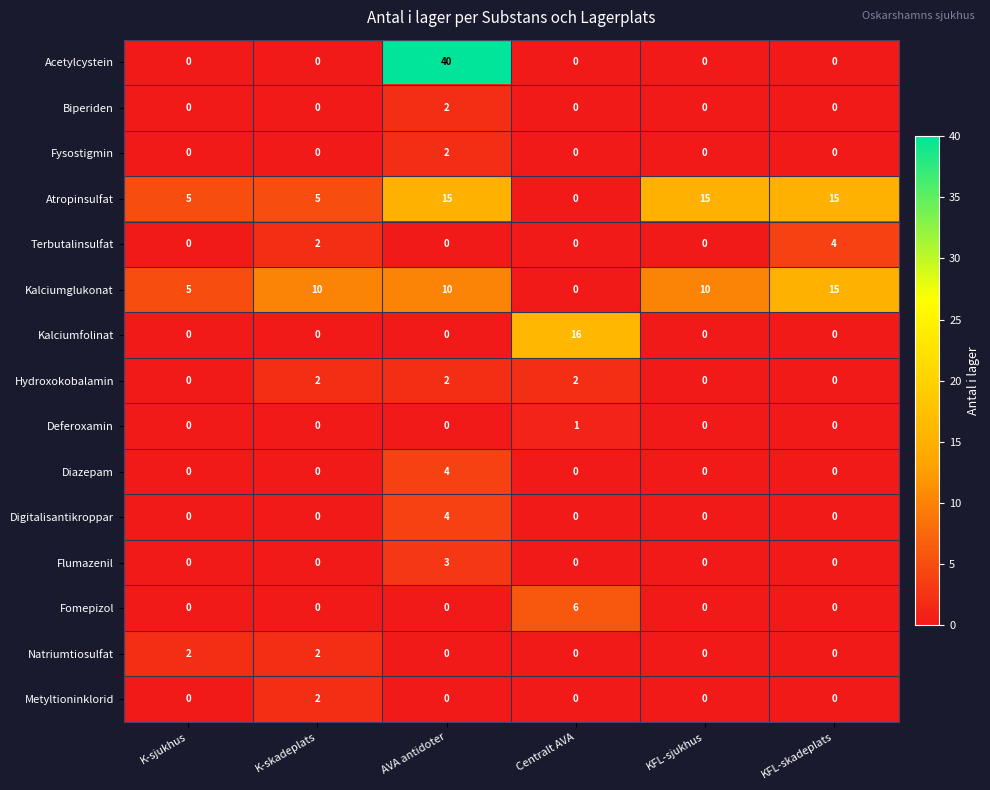

Which series has the largest total across all categories?

Atropinsulfat